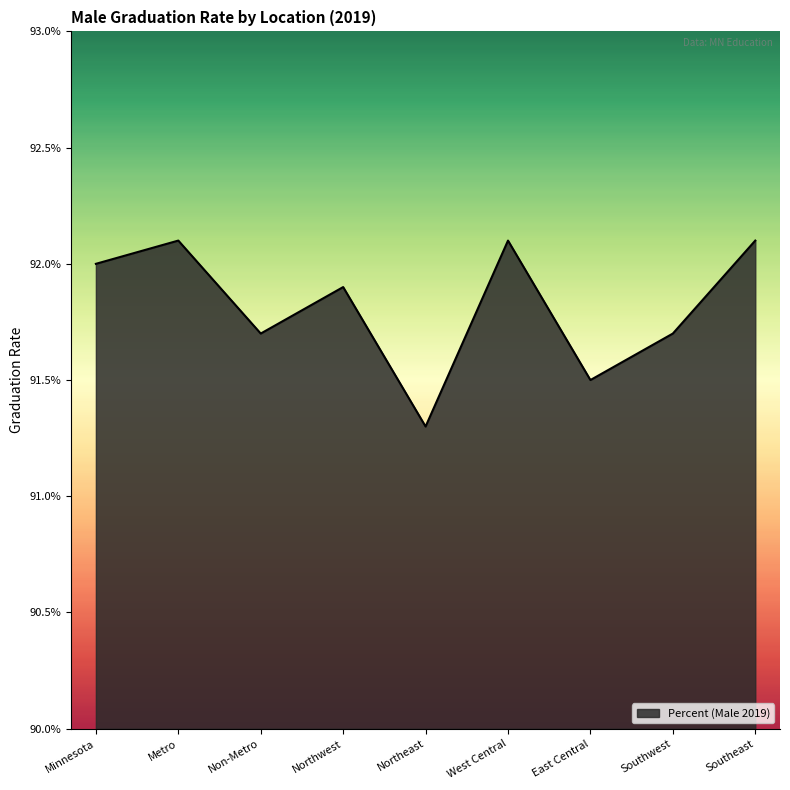

The value at Non-Metro is 1.2. True or false?

False